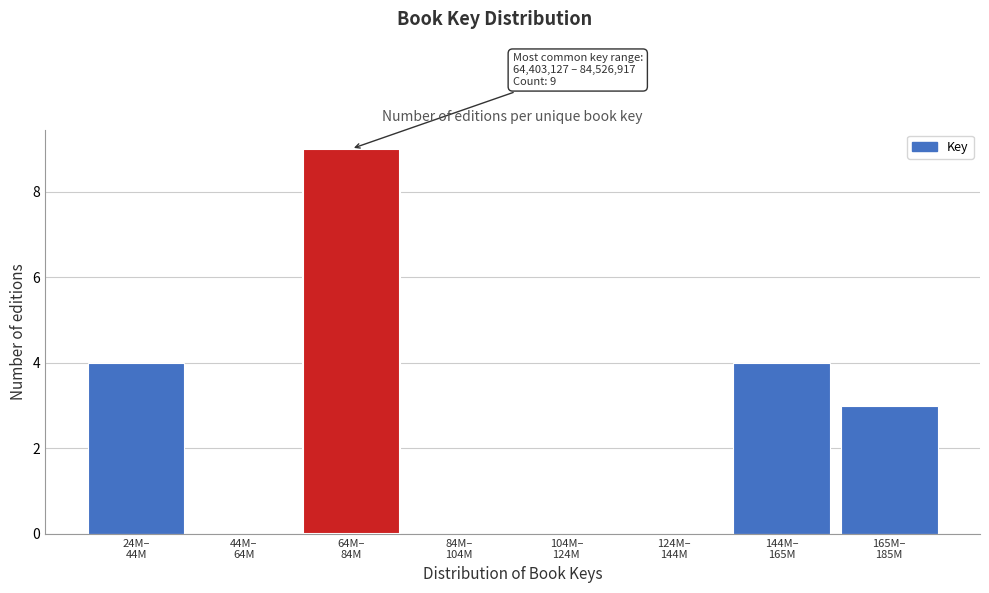

How many data points does each series have?

8